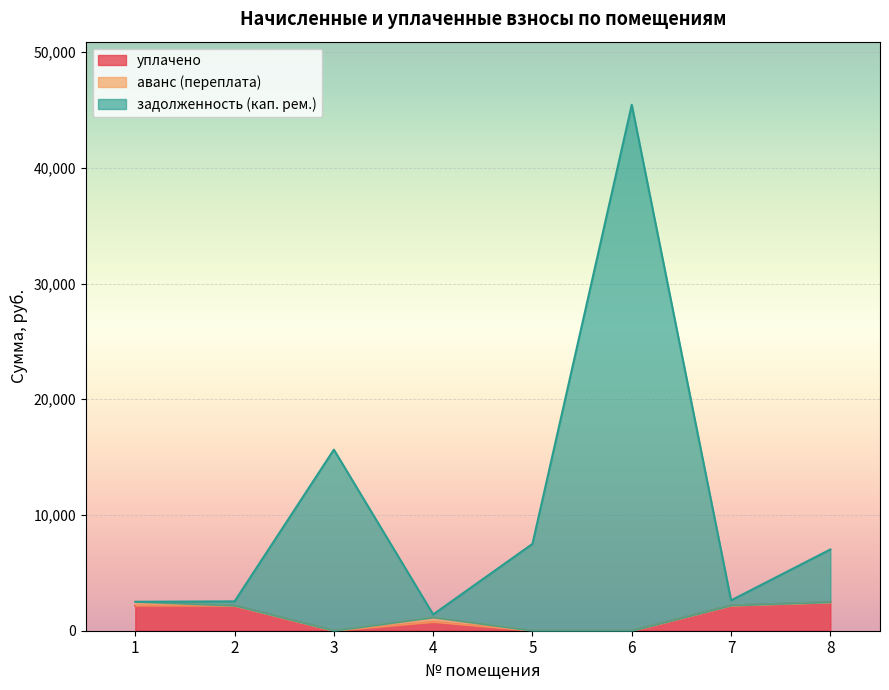

Is it true that задолженность (кап. рем.) equals 21428.3 at 3?

False